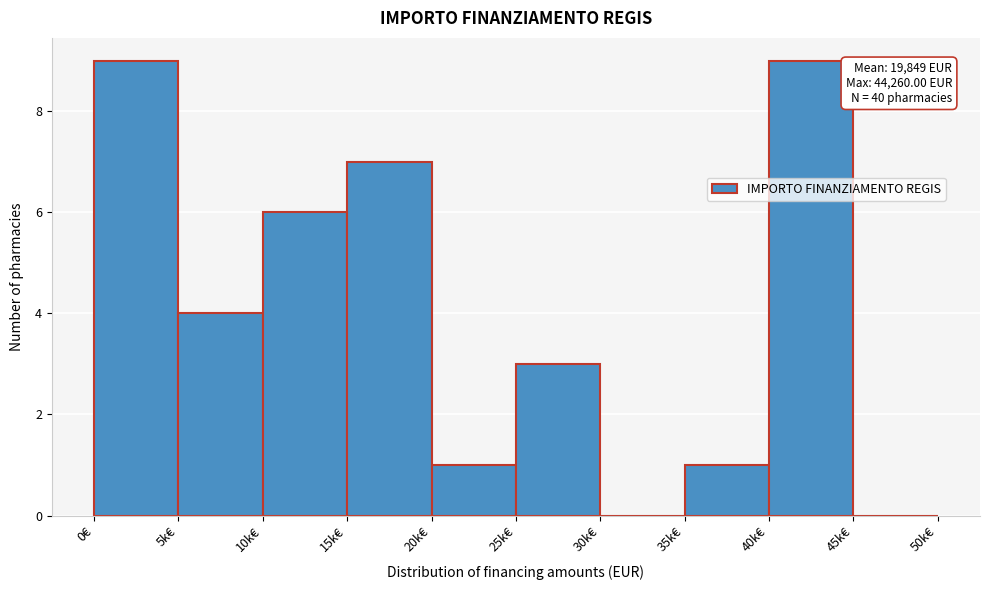

Reading left to right, list all the values displayed in this chart.

0€=9	5k€=4	10k€=6	15k€=7	20k€=1	25k€=3	30k€=0	35k€=1	40k€=9	45k€=0